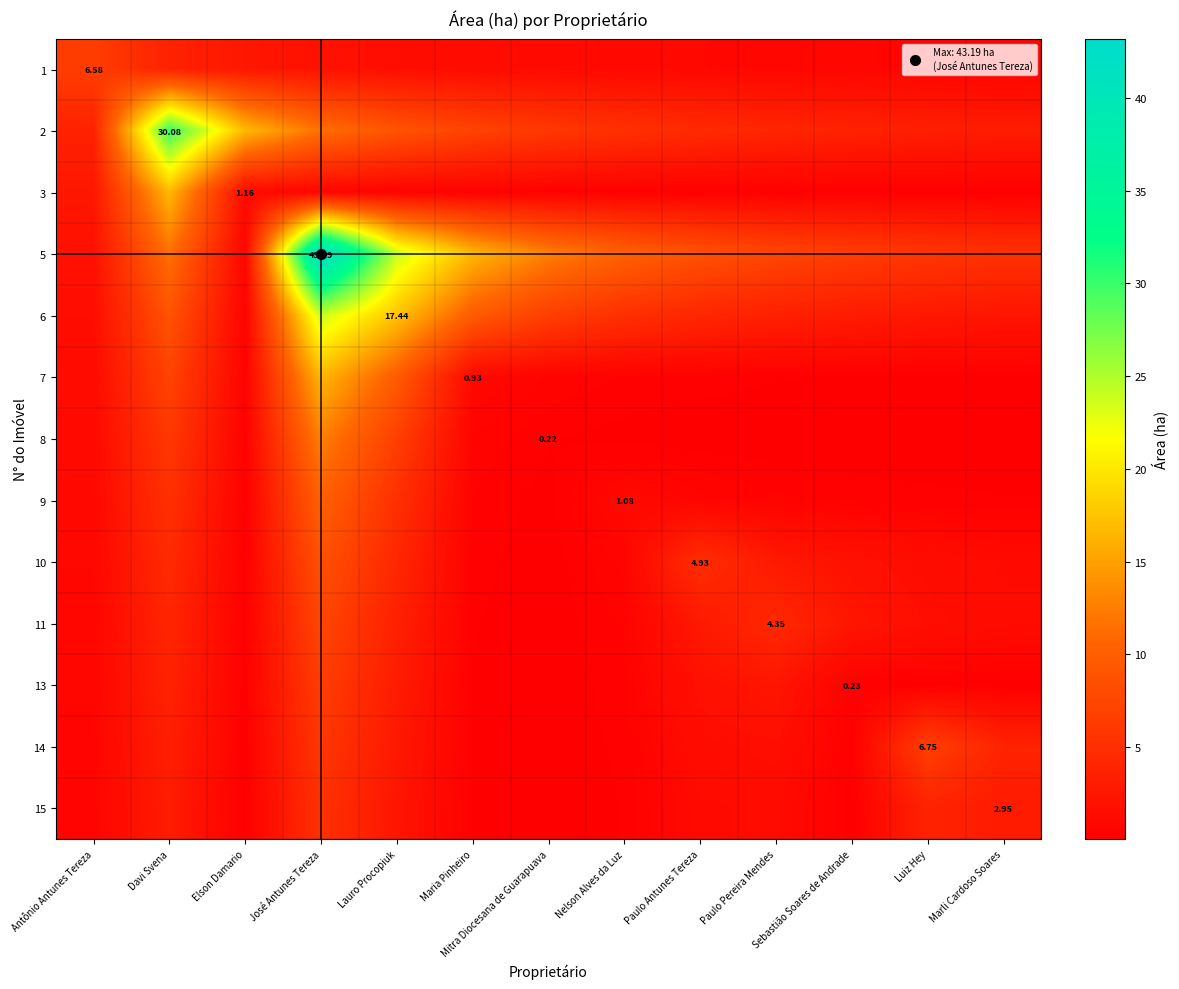

At how many categories does at least one series exceed 18?

3